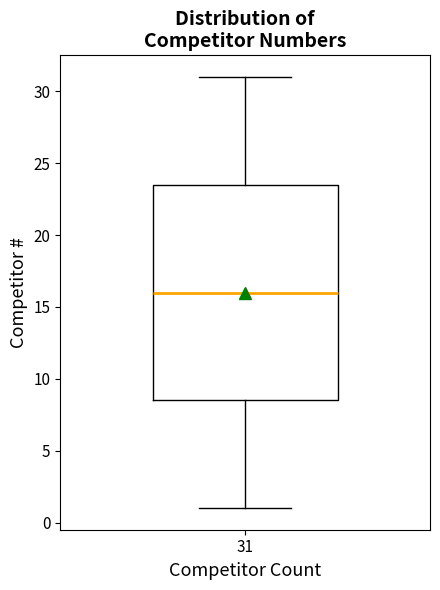

Transcribe this box plot: give where the median line is, the range the box spans, and where the two whiskers end, as read against the y-axis. The values are not printed on the chart, so give them approximately, as read against the axis.

median 16.0, box 8.5 to 23.5, whiskers 1.0 to 31.0